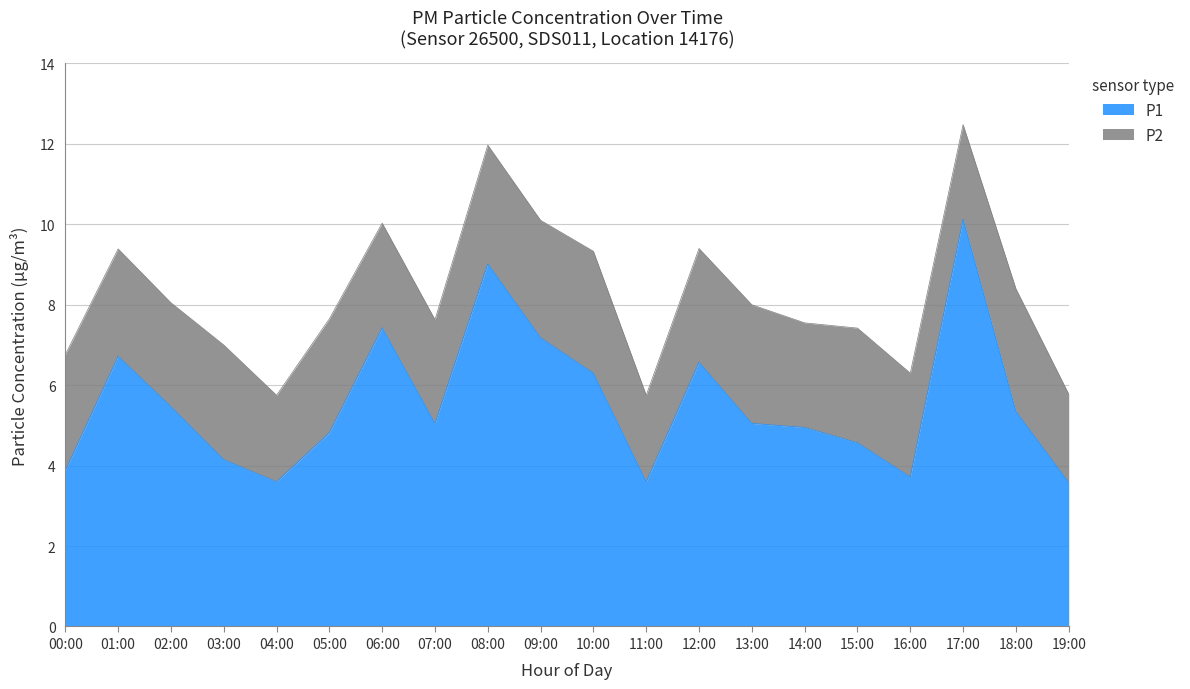

Is it true that the value at 08:00 is 9.0?

True